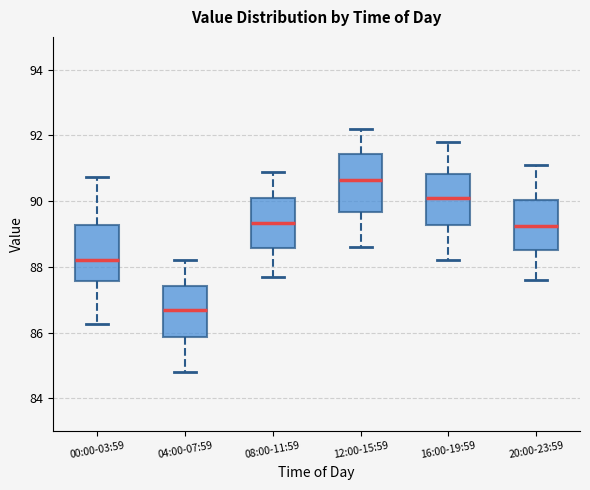

Reading left to right, read every box against the y-axis: the position of its median line, the range the box covers, and the ends of its whiskers. The values are not printed on the chart, so give them approximately, as read against the axis.

00:00-03:59: median 88.2, box 87.6 to 89.2, whiskers 86.2 to 90.8
04:00-07:59: median 86.8, box 85.8 to 87.4, whiskers 84.8 to 88.2
08:00-11:59: median 89.4, box 88.6 to 90.2, whiskers 87.8 to 91.0
12:00-15:59: median 90.6, box 89.6 to 91.4, whiskers 88.6 to 92.2
16:00-19:59: median 90.2, box 89.2 to 90.8, whiskers 88.2 to 91.8
20:00-23:59: median 89.2, box 88.6 to 90.0, whiskers 87.6 to 91.2